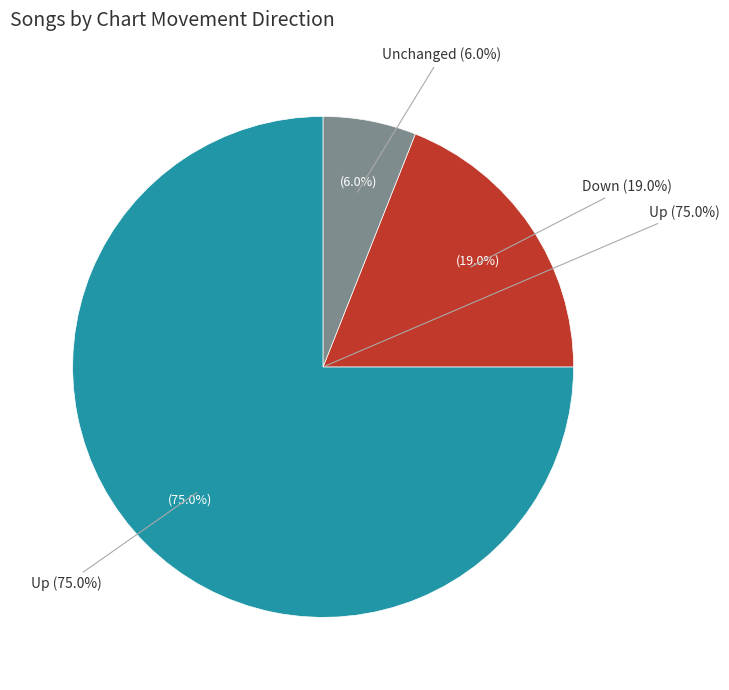

What percentage is the up slice, to the nearest percent?

75%